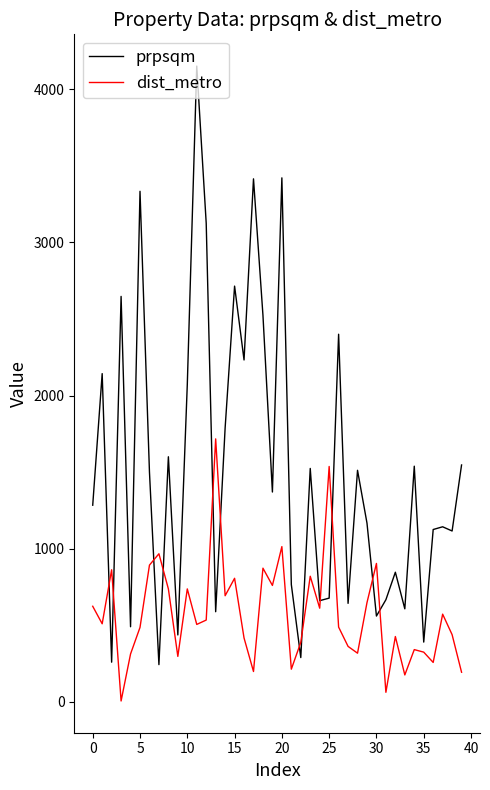

True or false: dist_metro and prpsqm cross at least once.

True